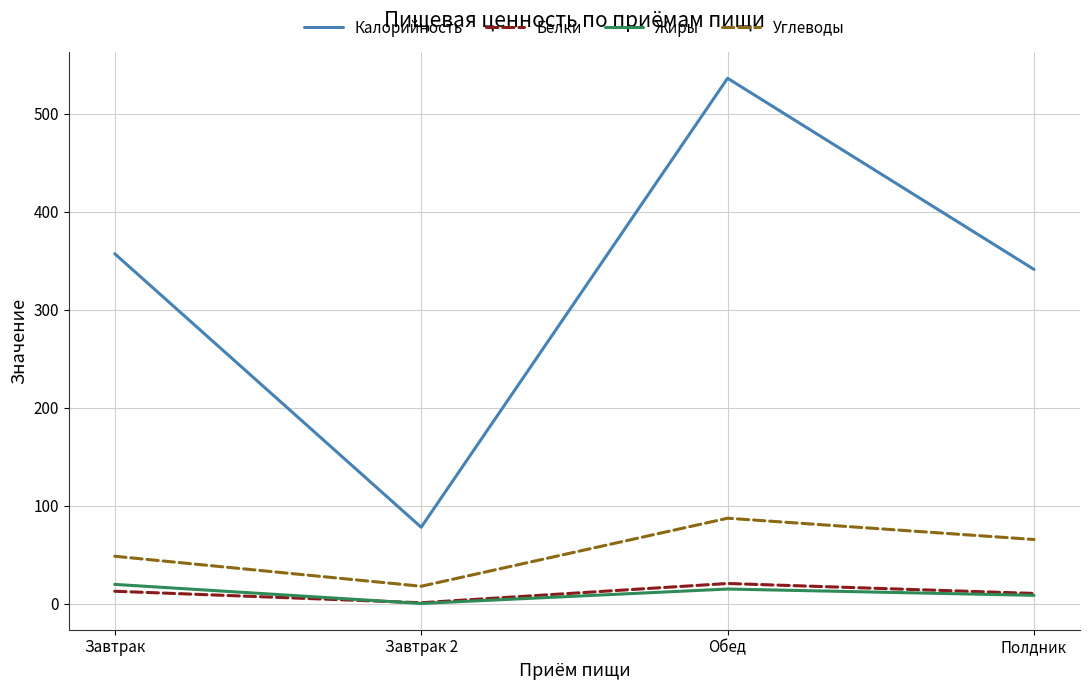

Does the chart display data point markers on the line(s)?

No